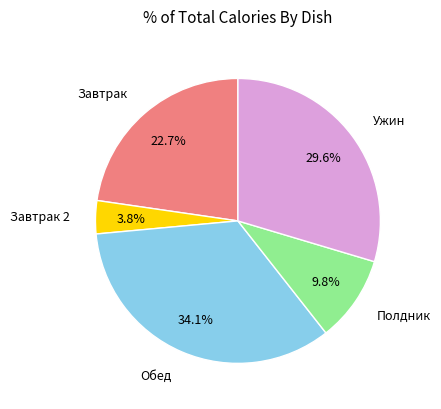

To the nearest percent, what is the average slice percentage?

20%